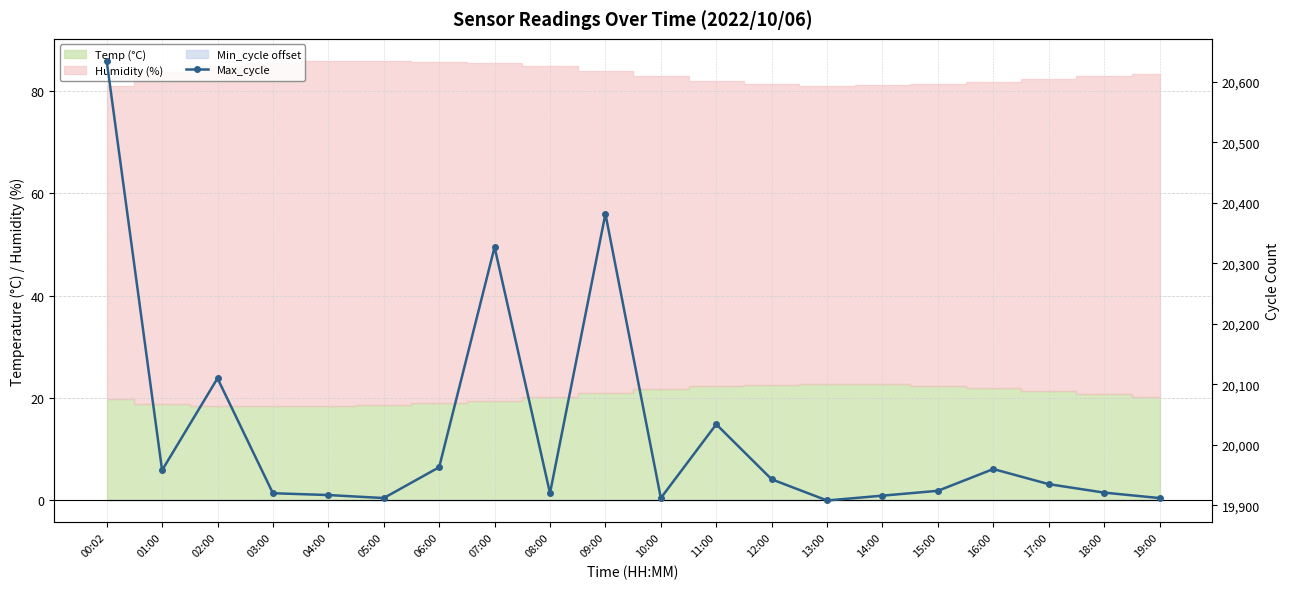

What is the sum of all values?

400409